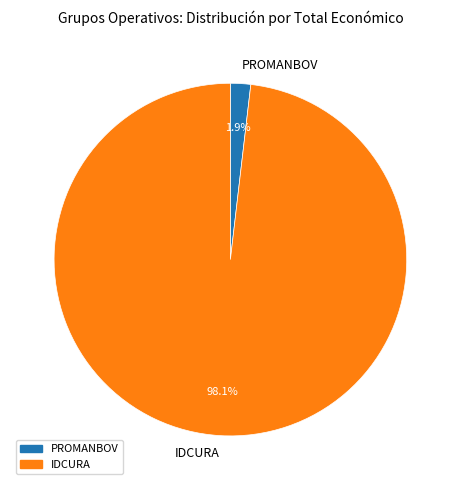

What percentage do IDCURA and PROMANBOV together represent?

100.0%